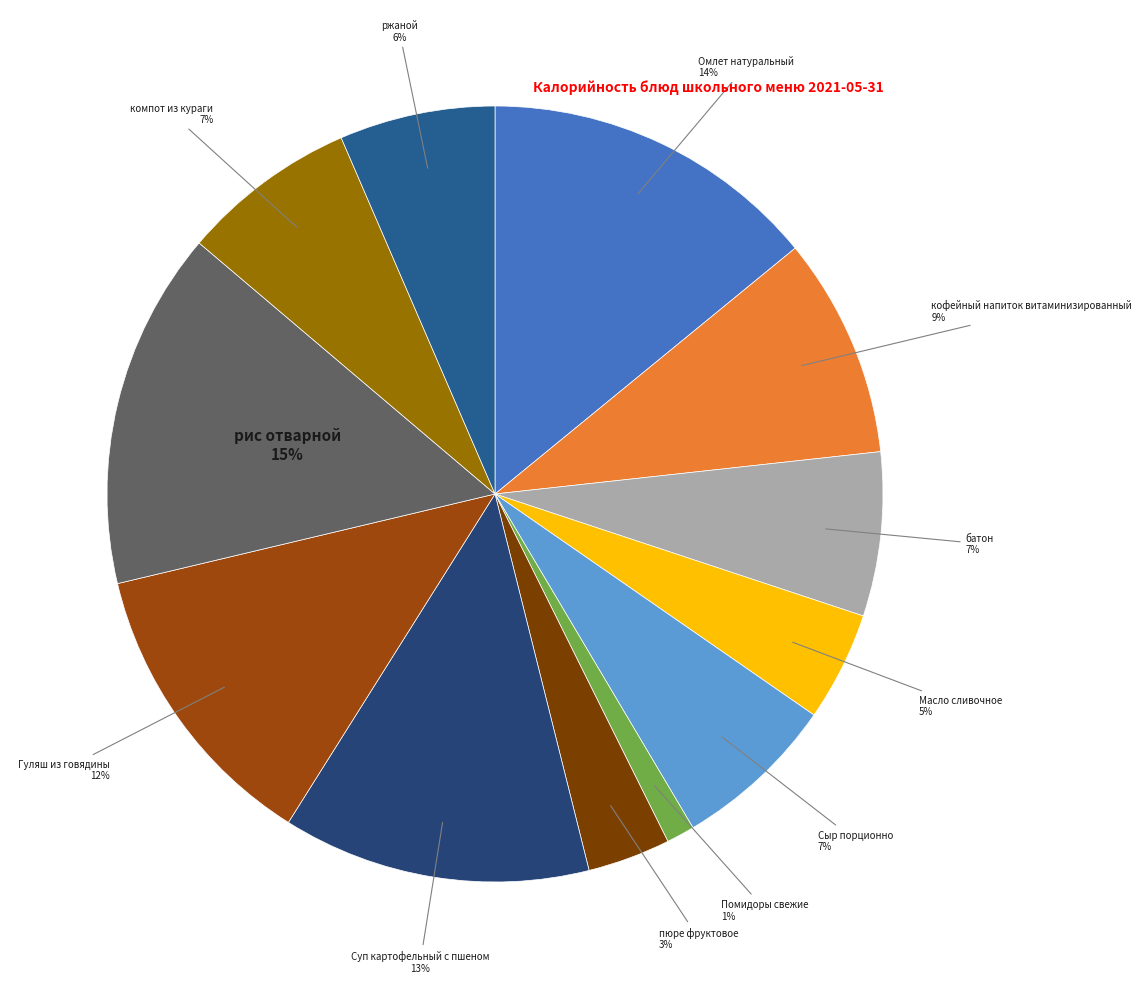

To the nearest percent, what is the average slice percentage?

8%